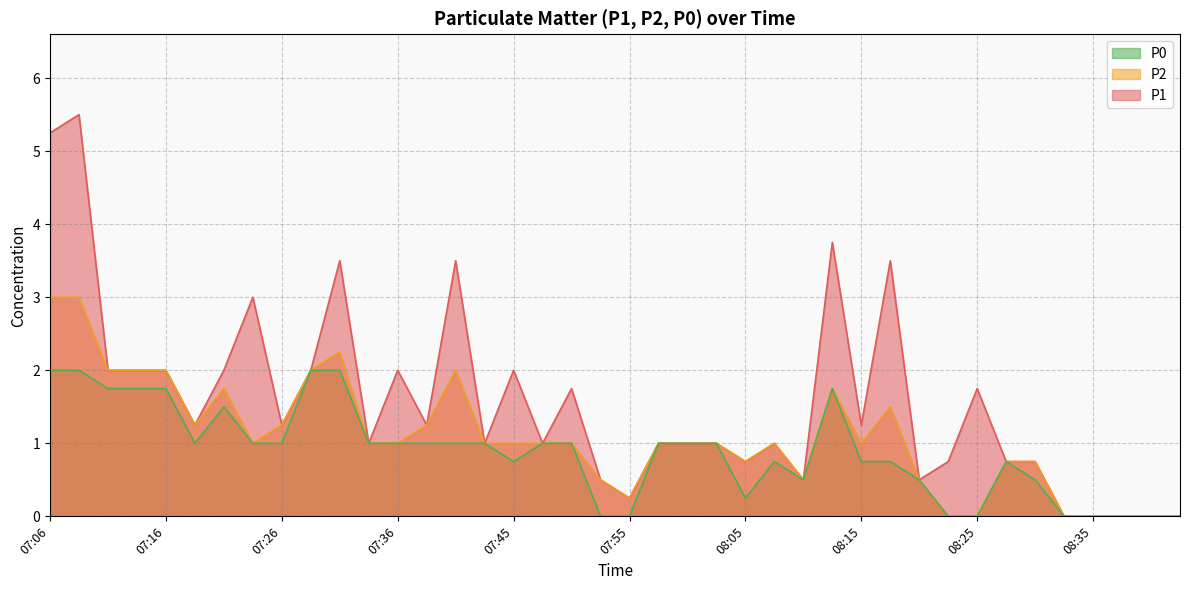

What is the greatest value displayed?

5.5